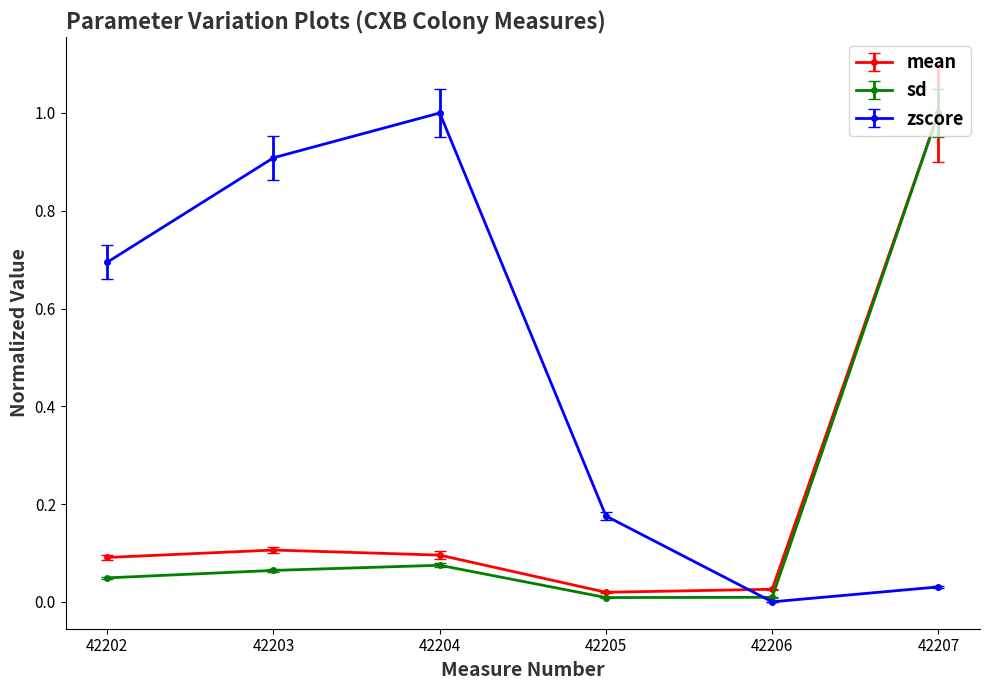

Rank the series at 42204 from lowest to highest value.

sd, mean, zscore